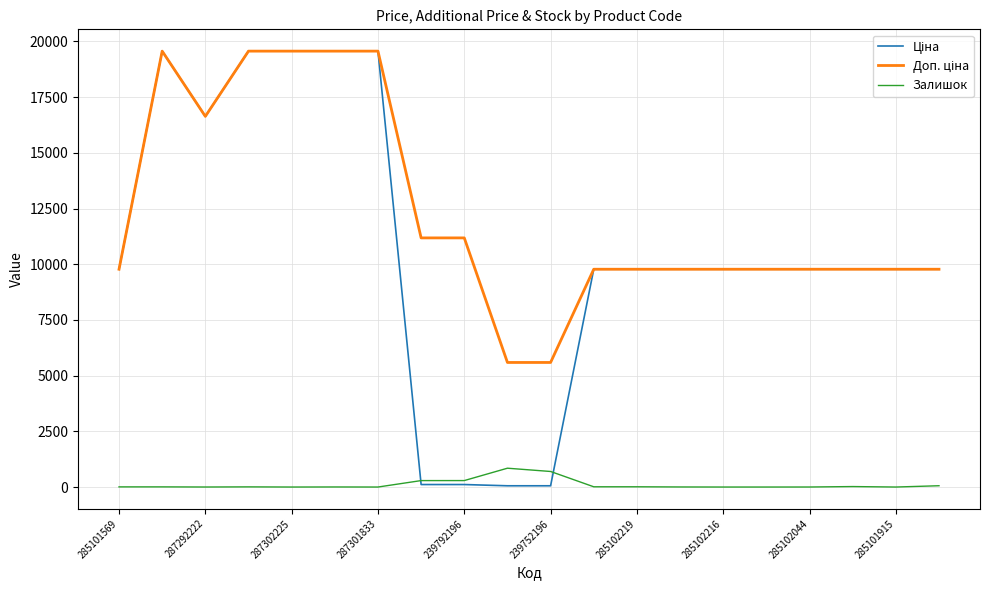

Does the chart have visible grid lines?

Yes